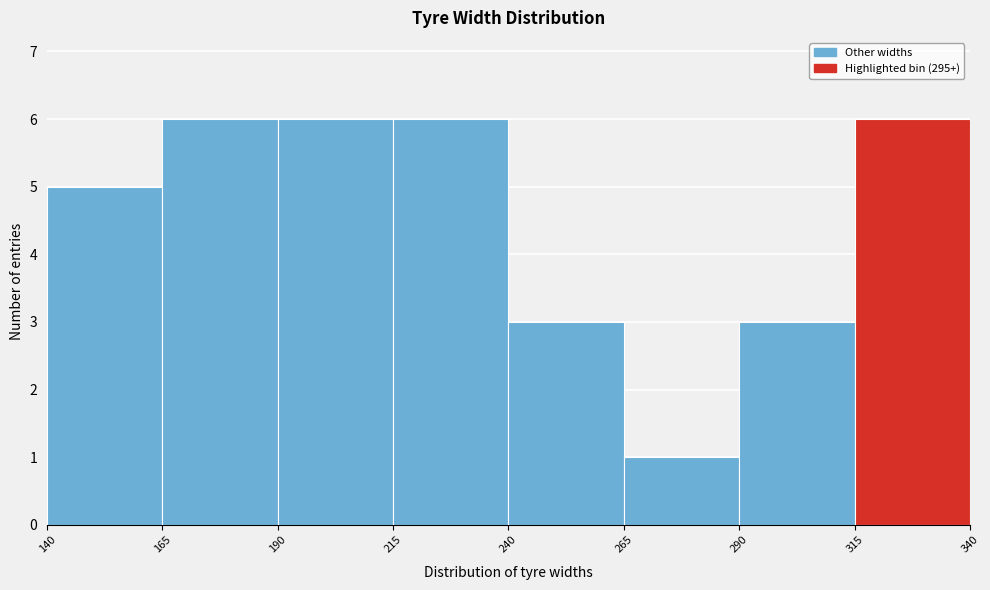

Reading left to right, list every bar in this chart as the range it spans on the x-axis followed by its height. The values are not printed on the chart, so give them approximately, as read against the axis.

140 to 165: 5
165 to 190: 6
190 to 215: 6
215 to 240: 6
240 to 265: 3
265 to 290: 1
290 to 315: 3
315 to 340: 6